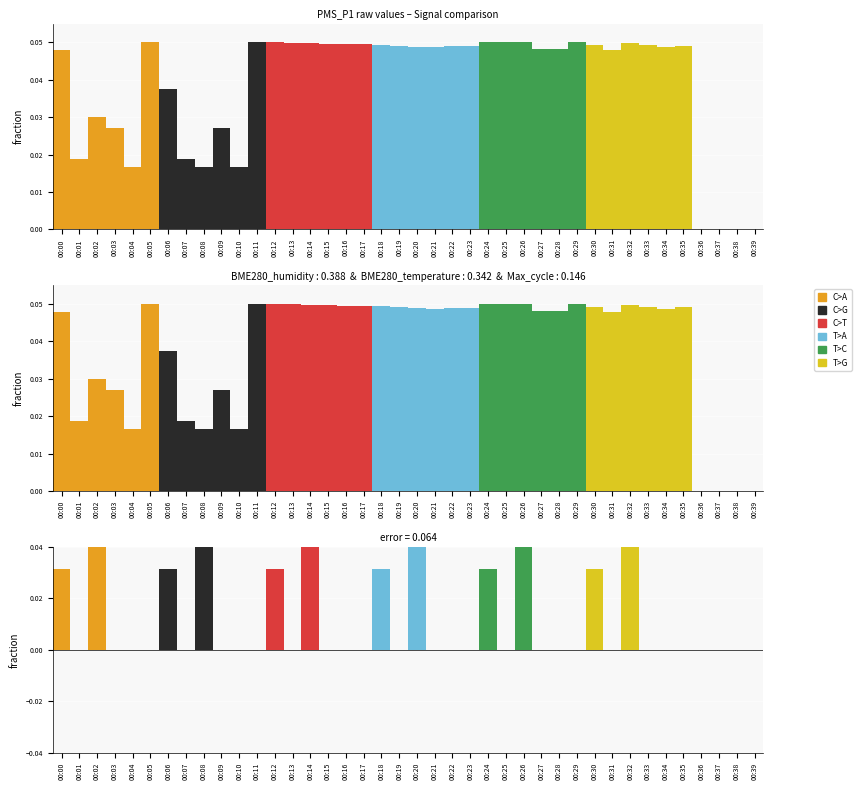

What are all the series names shown in the legend?

C>A, C>G, C>T, T>A, T>C, T>G